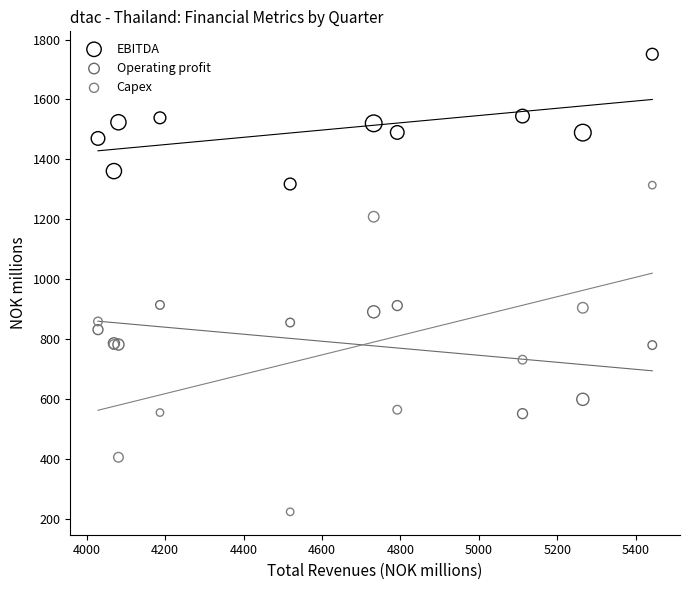

Which series reaches the maximum Y coordinate?

EBITDA